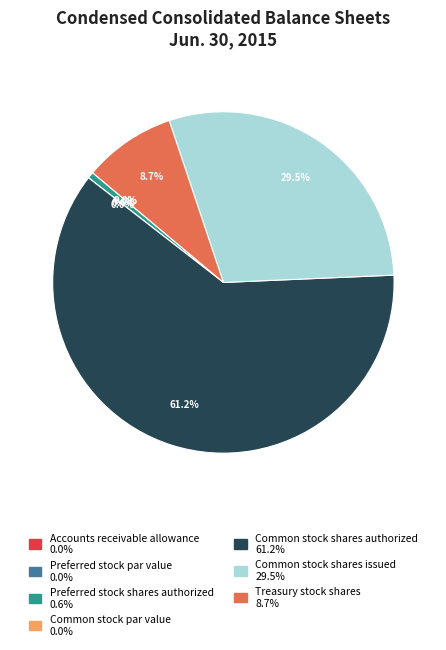

What is the largest slice in the pie chart?

Common stock shares authorized